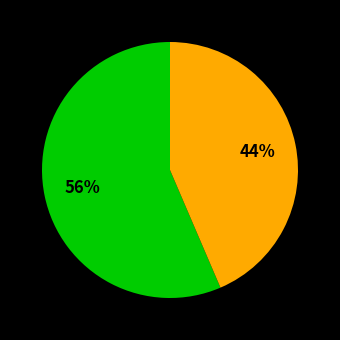

How many segments does this pie chart have?

2